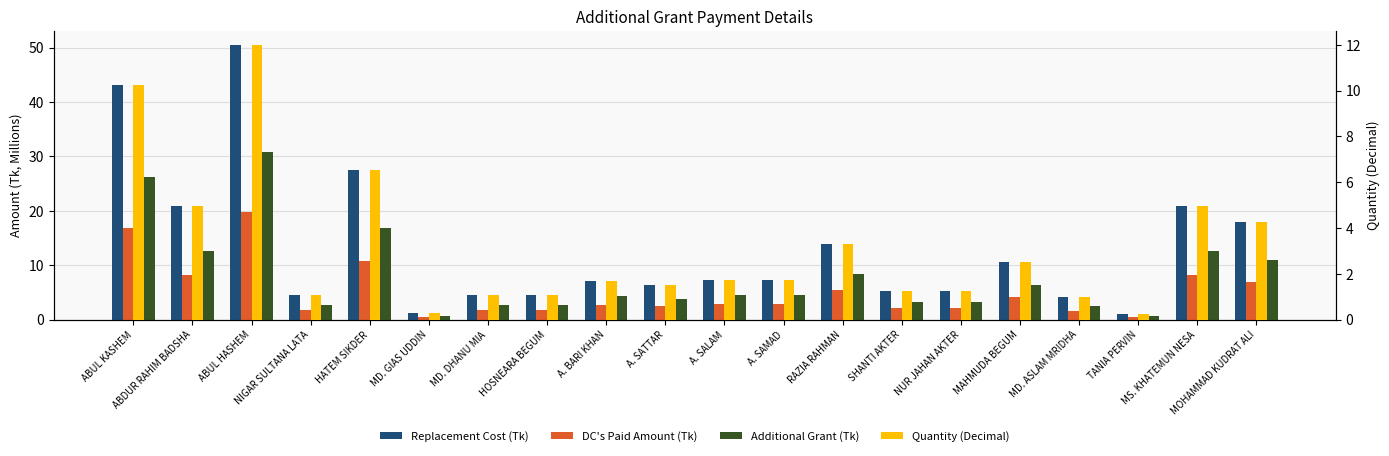

Which series changed the most between HATEM SIKDER and RAZIA RAHMAN?

Replacement Cost (Tk)